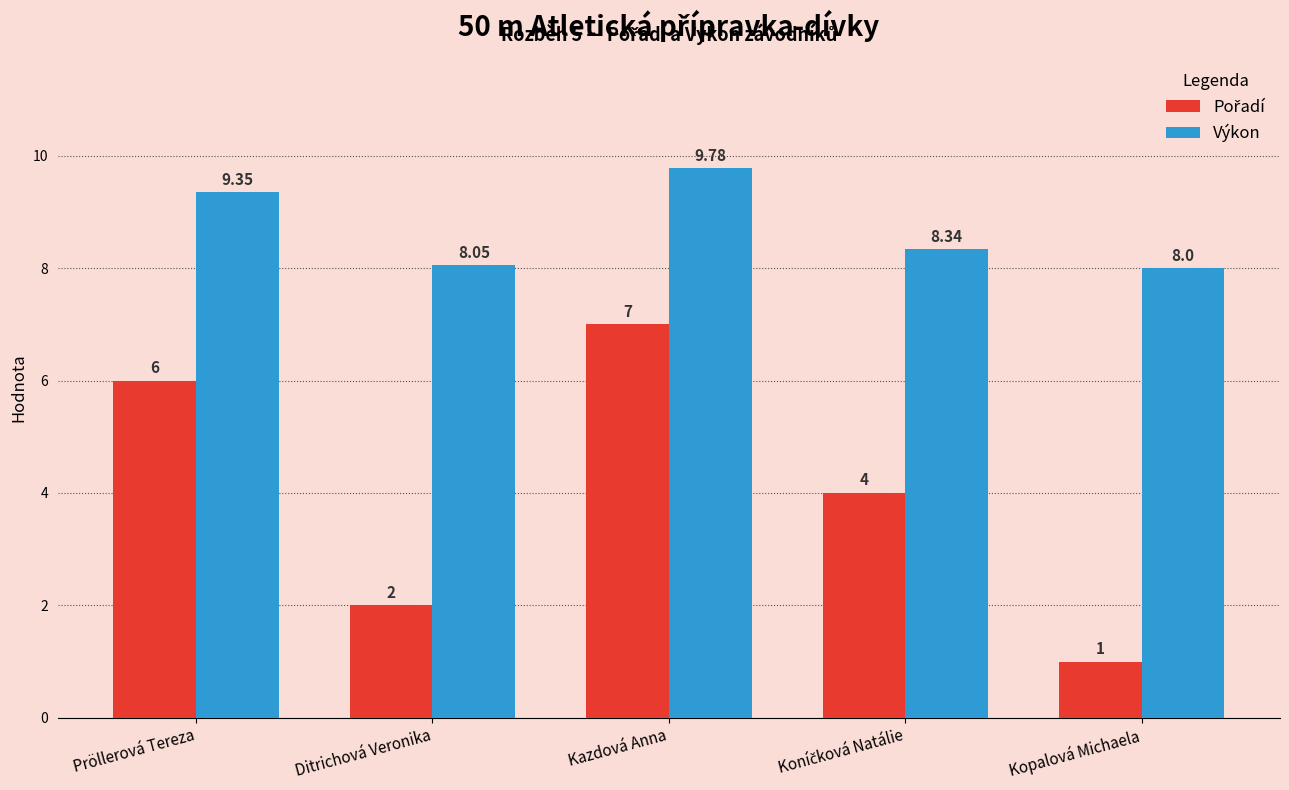

How many series are shown in this chart?

2